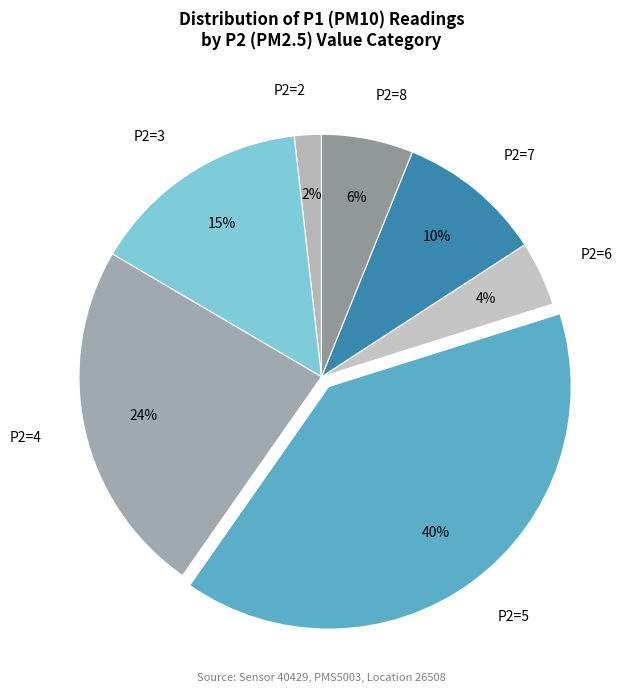

Which slice is the largest?

P2=5